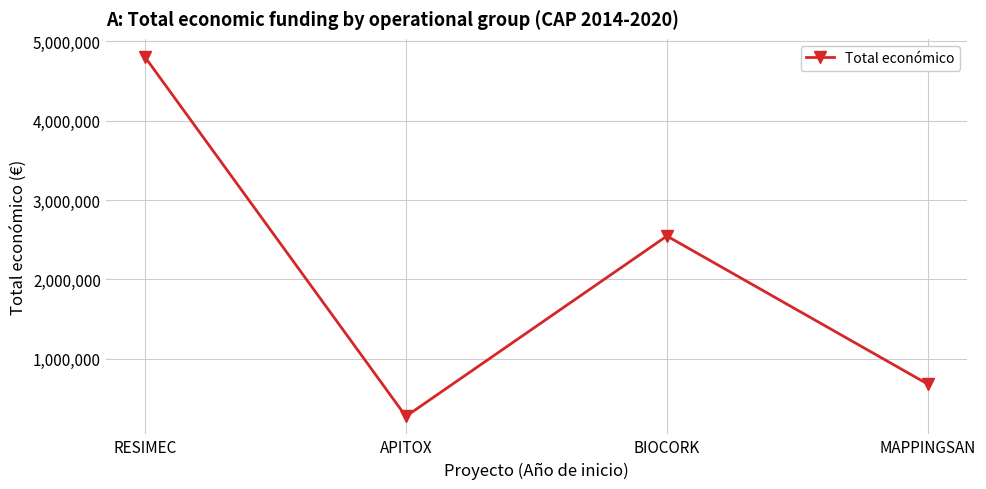

What is the change in value from RESIMEC to MAPPINGSAN?

-4128498